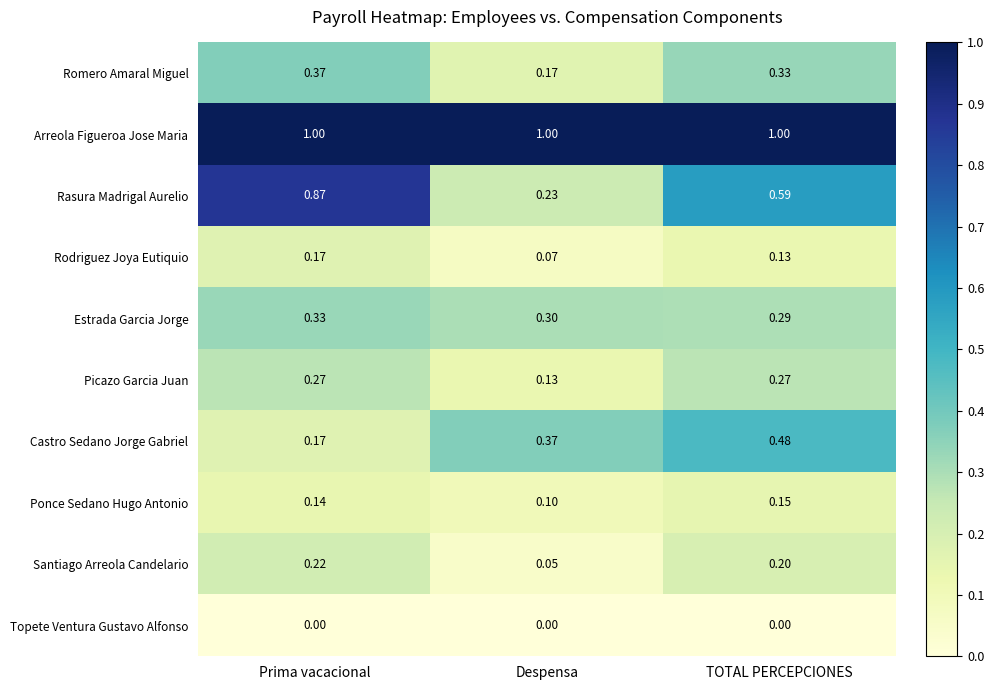

List the labels in order of Rasura Madrigal Aurelio value, smallest first.

Despensa, TOTAL PERCEPCIONES, Prima vacacional